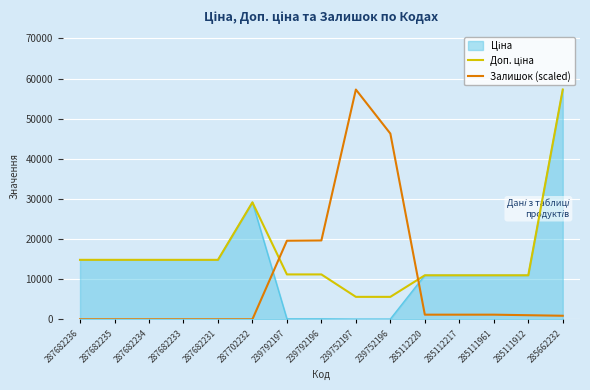

Is it true that Залишок (scaled) equals 0.0 at 287682234?

True